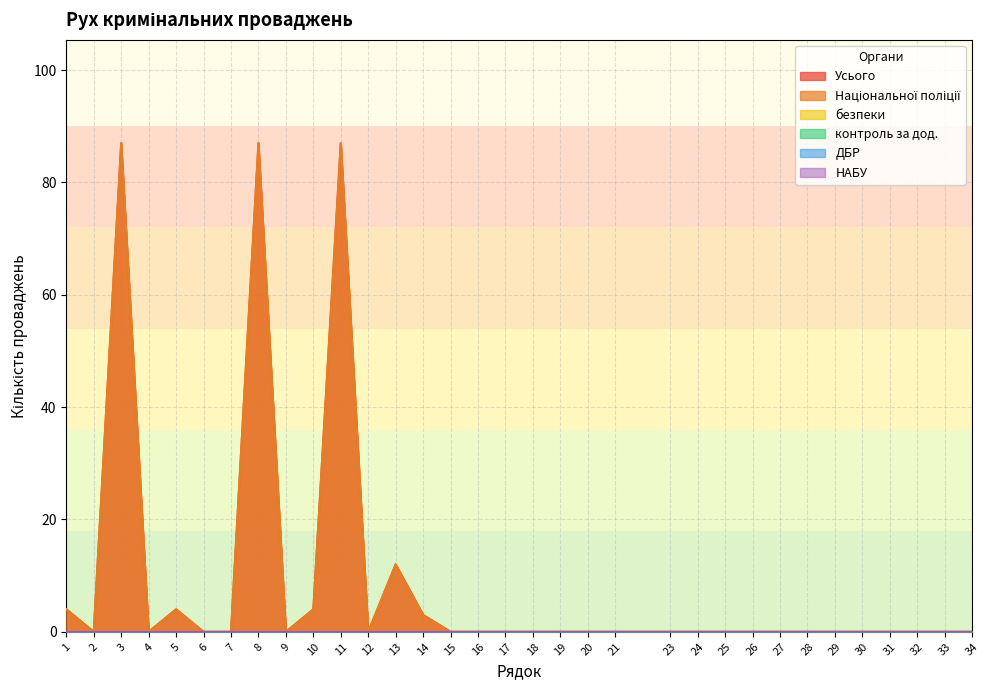

Count the number of categories in the chart.

33